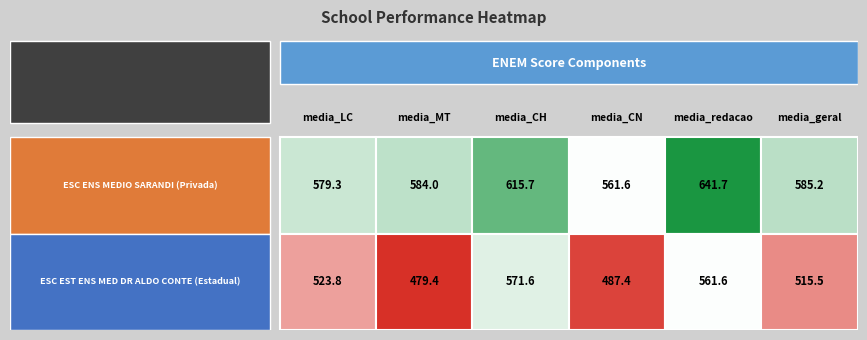

What is the difference between the second highest and minimum values in the ESC ENS MEDIO SARANDI series?

54.1